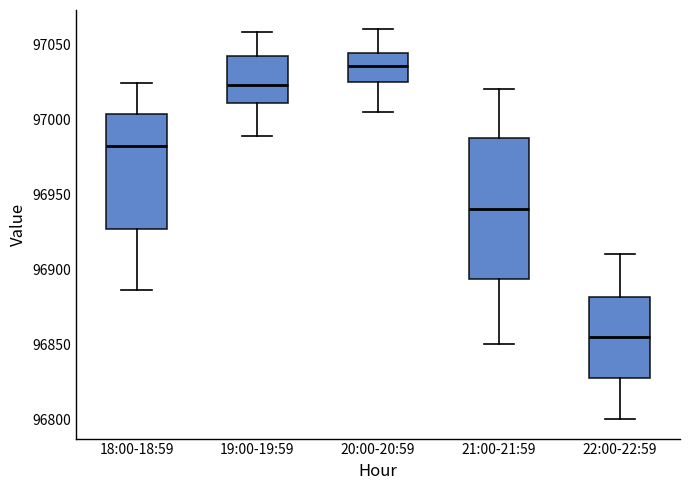

Comparing the boxes themselves (not the whiskers), which one is the tallest?

21:00-21:59